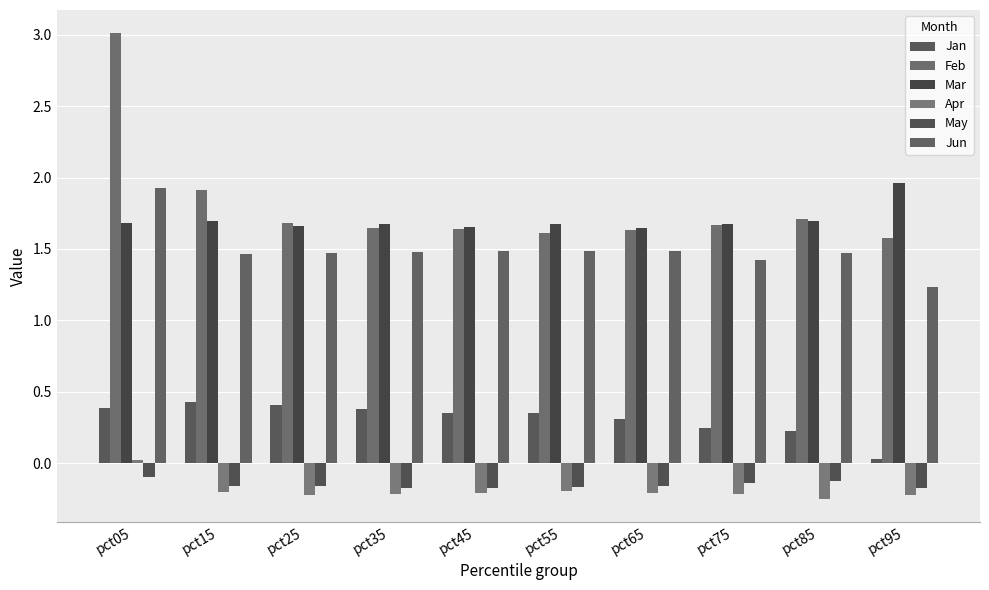

At which label is Jan closest to 0?

pct95